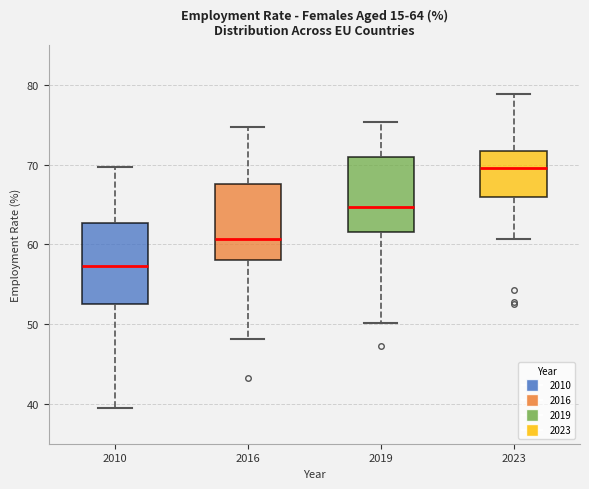

Which box has the lowest median line?

2010